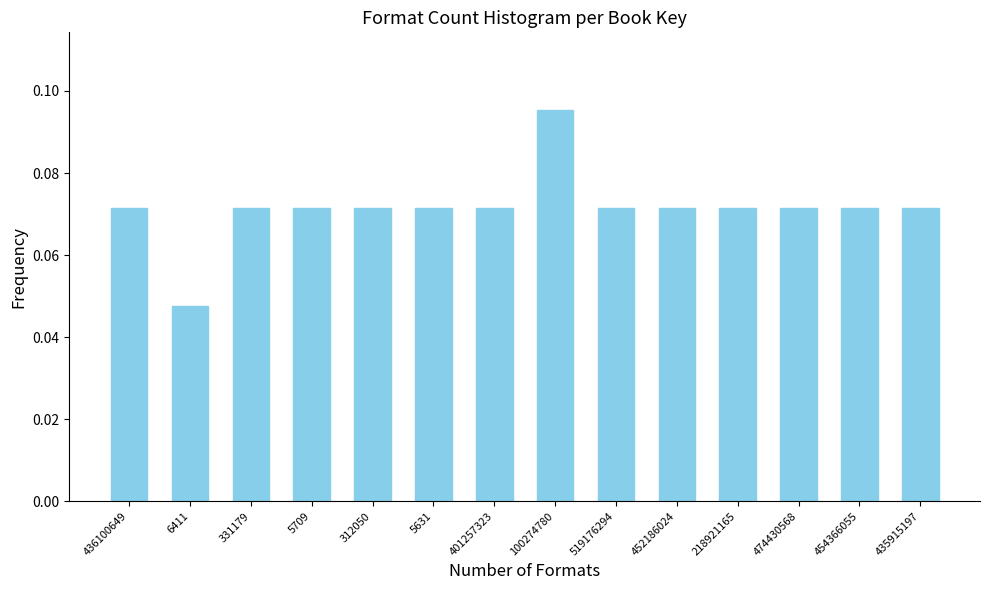

The value at 100274780 is 0.0. True or false?

False